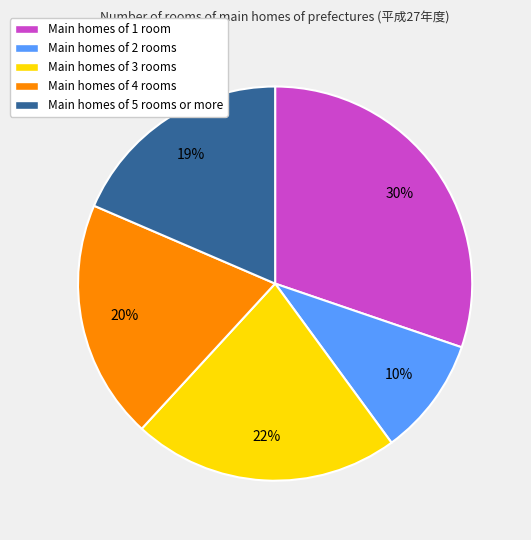

How many segments does this pie chart have?

5